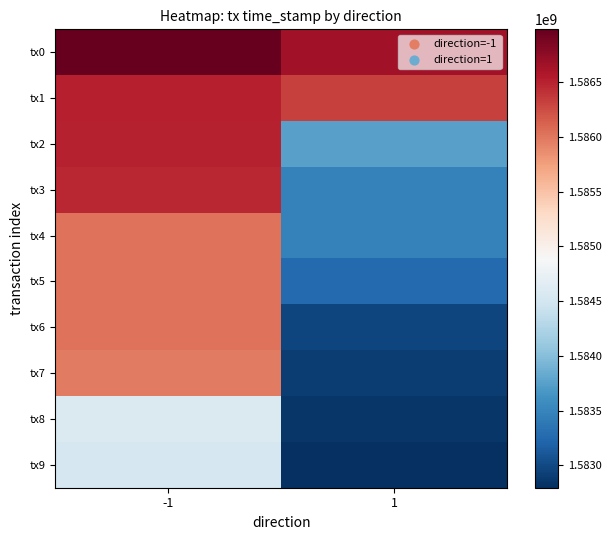

How many distinct data groups are displayed?

10